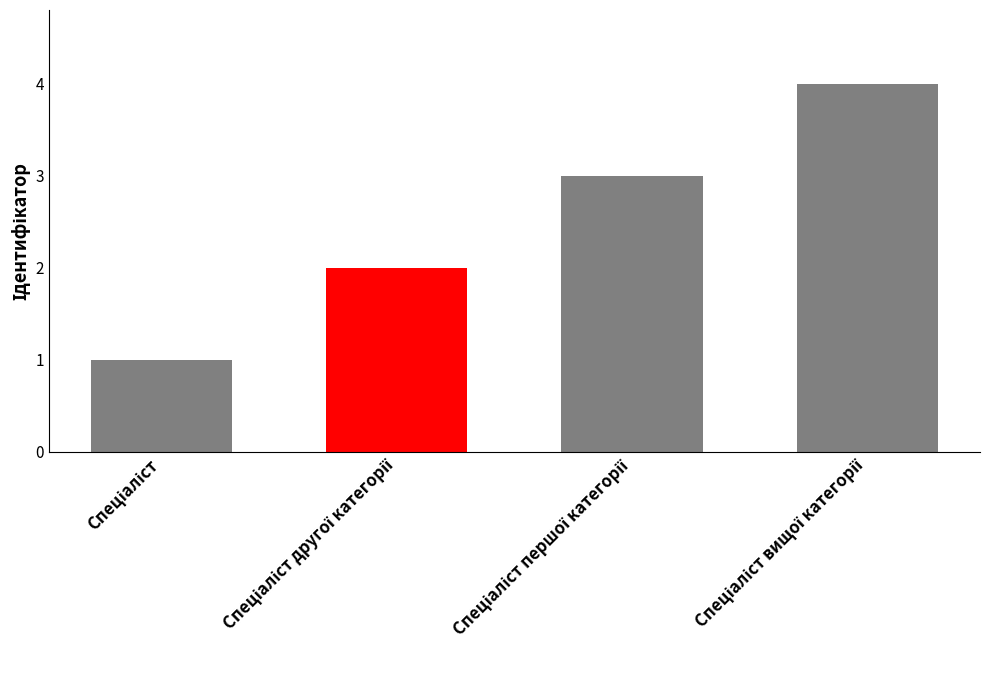

What is the sum of all values?

10